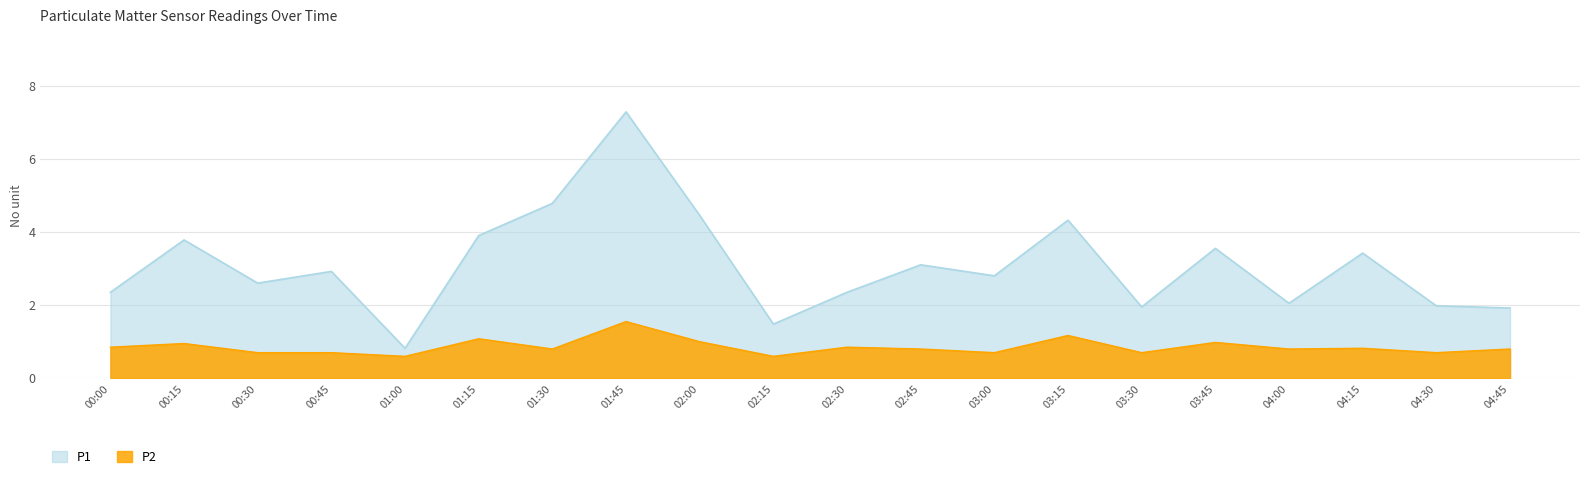

Is the value of P1 at 02:15 greater than the value of P2 at 01:15?

Yes